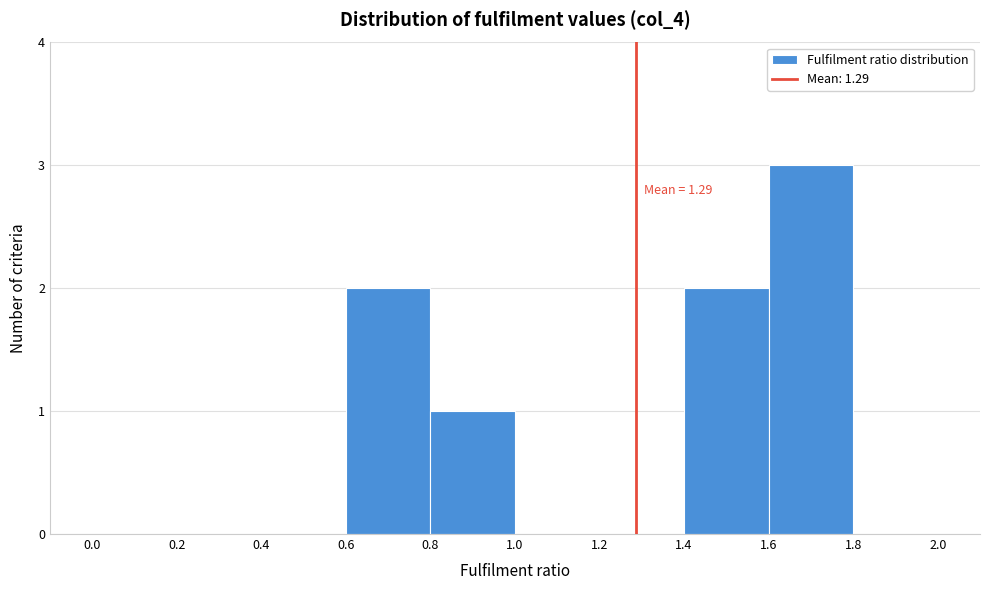

Which range on the x-axis has the tallest bar?

1.6 to 1.8